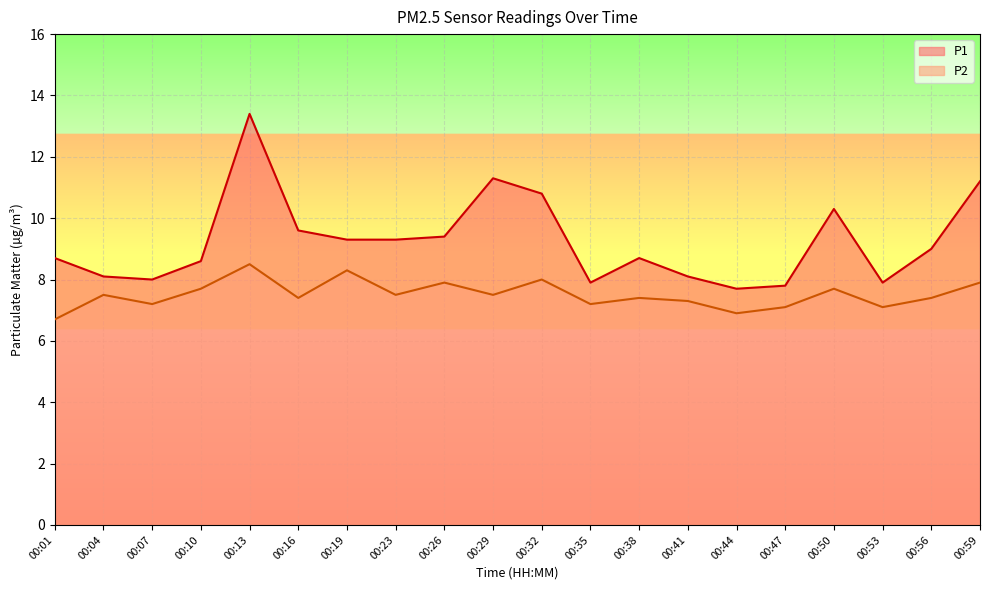

True or false: P1 and P2 intersect in this chart.

False